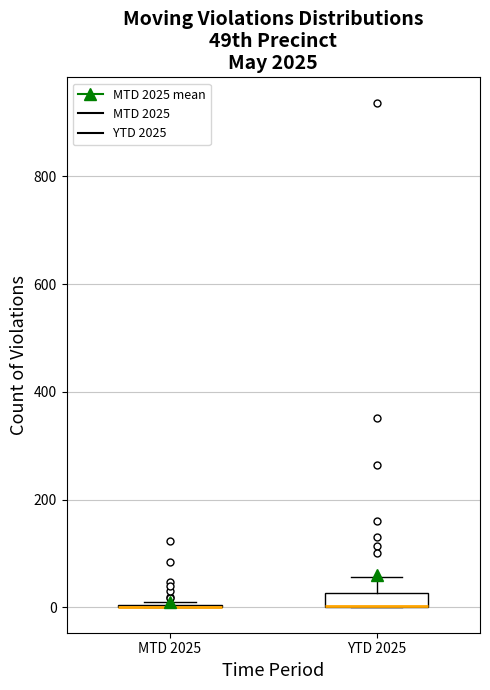

Where does the upper whisker of the box for YTD 2025 end on the y-axis? The values are not printed on the chart, so give them approximately, as read against the axis.

60